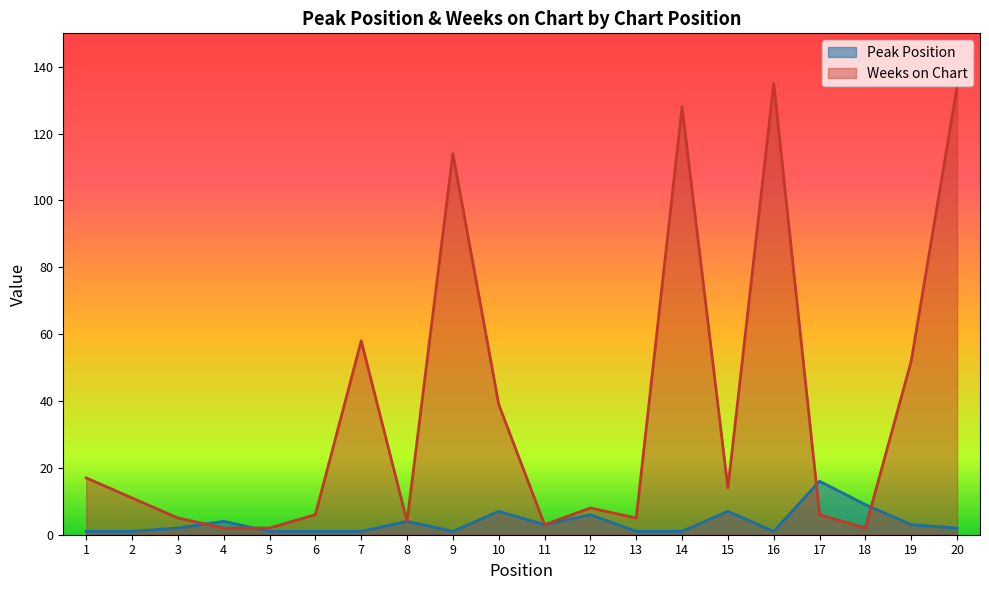

Is it true that Peak Position equals 1 at 1?

True